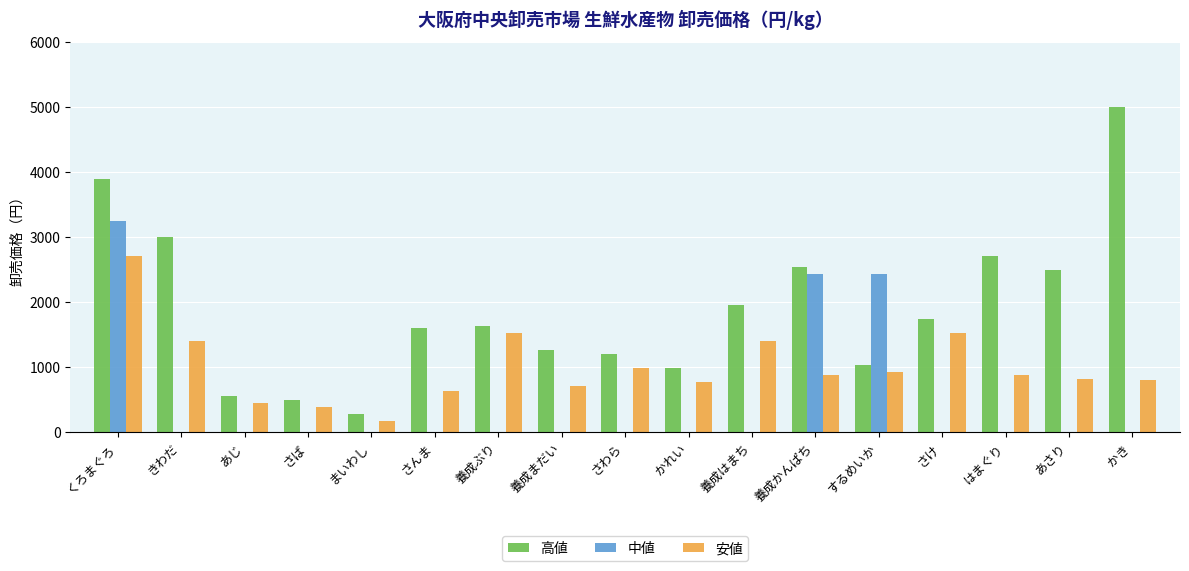

The 中値 series shows 1684 at さば. True or false?

False